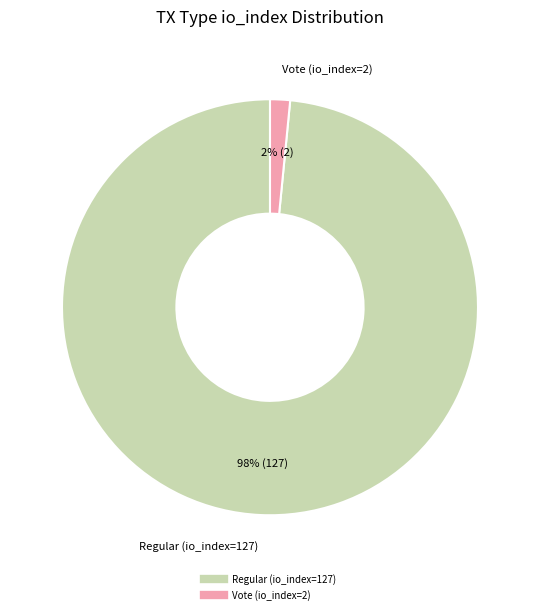

Is Regular (io_index=127) the majority of the pie?

Yes